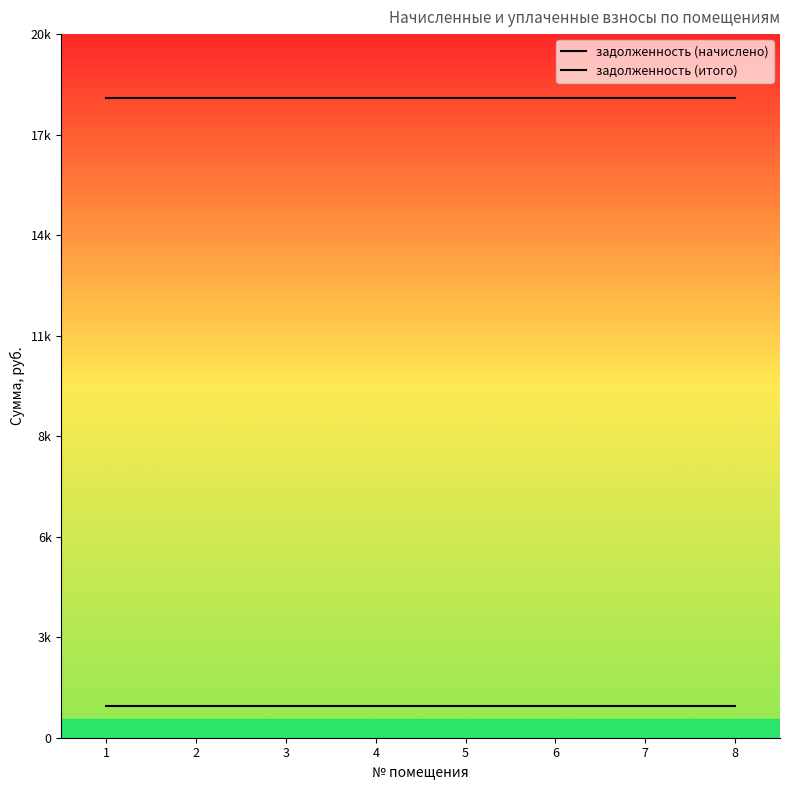

True or false: задолженность (итого) and задолженность (начислено) intersect in this chart.

False